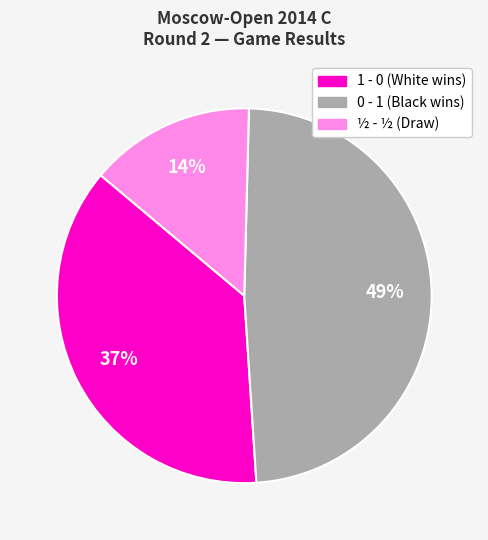

Rank the categories by value from lowest to highest.

½ - ½, 1 - 0, 0 - 1